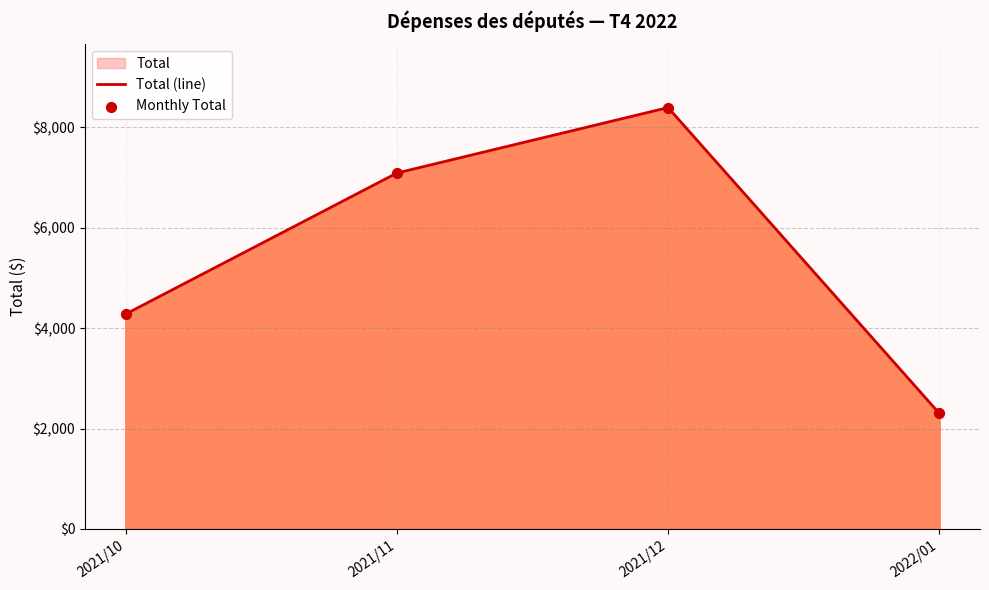

Which series has the largest total across all categories?

Total (line)